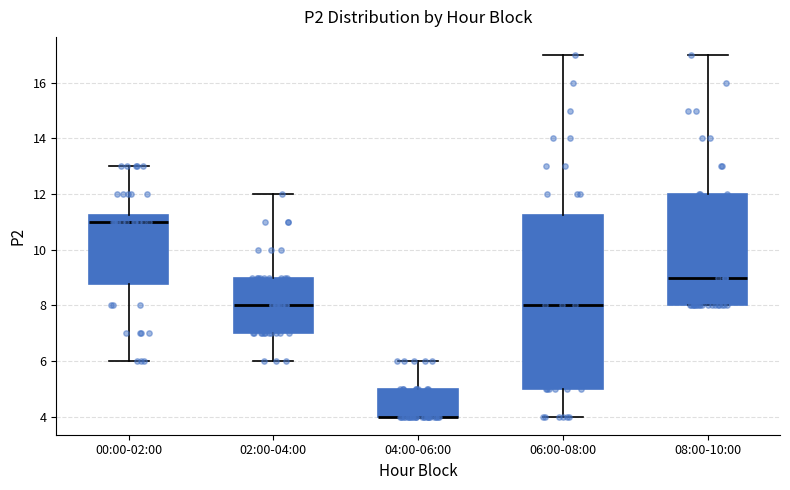

Where does the lower whisker of the box for 02:00-04:00 end on the y-axis? The values are not printed on the chart, so give them approximately, as read against the axis.

6.0